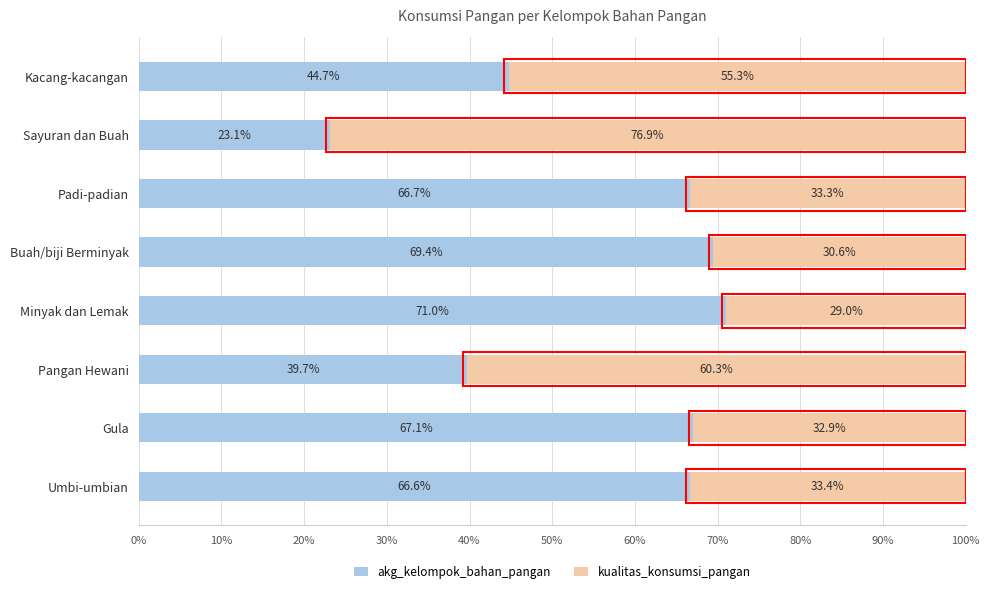

Count the number of categories in the chart.

8